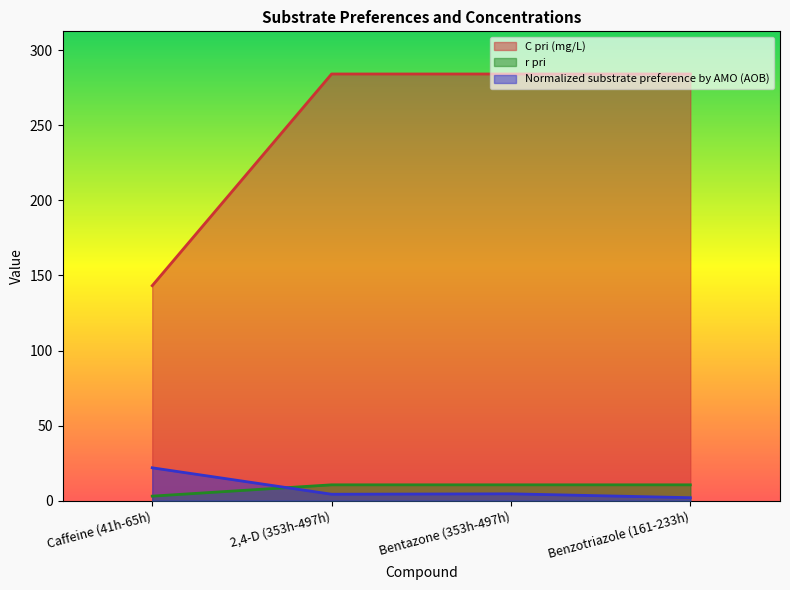

What is the label of the 3rd point from the left?

Bentazone (353h-497h)